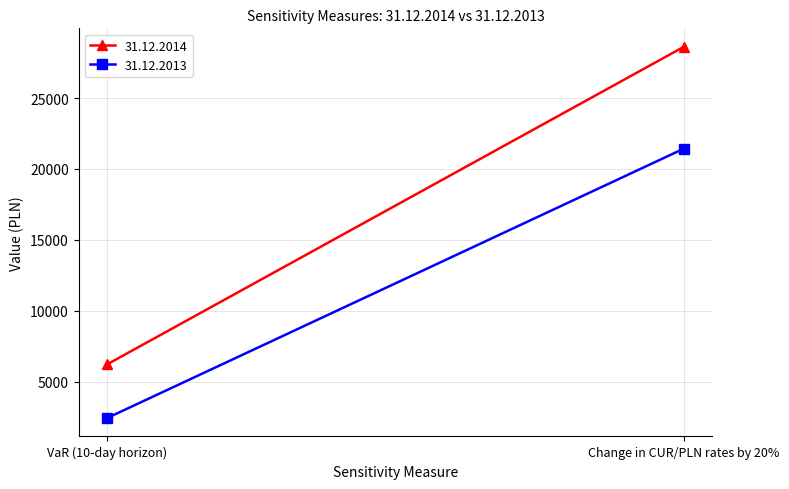

How many 31.12.2013 values are between 2443 and 21428?

2